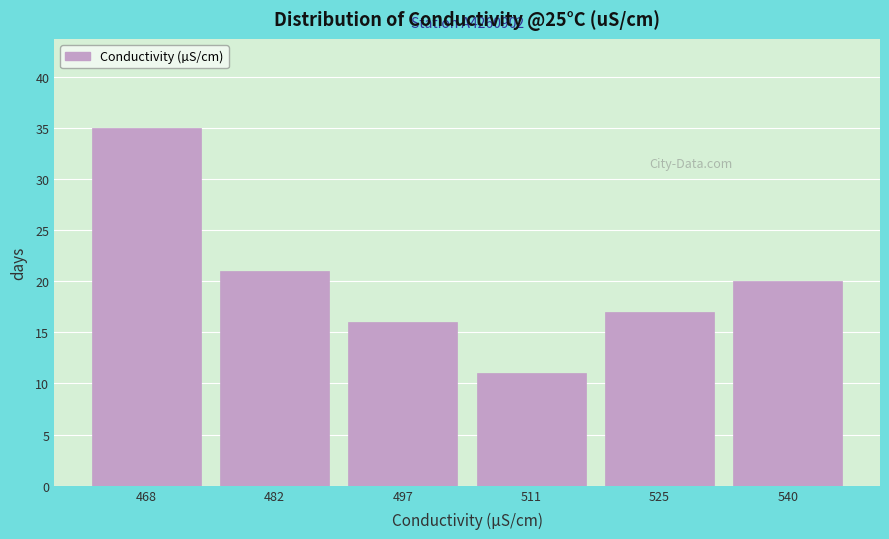

Over which range of the x-axis is the bar tallest?

460 to 476